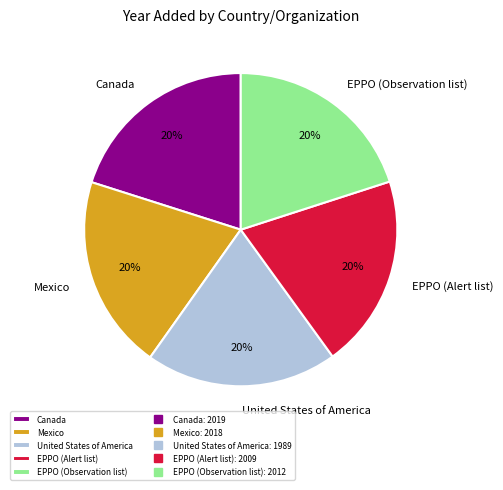

Is it true that United States of America is 20% of the pie?

True